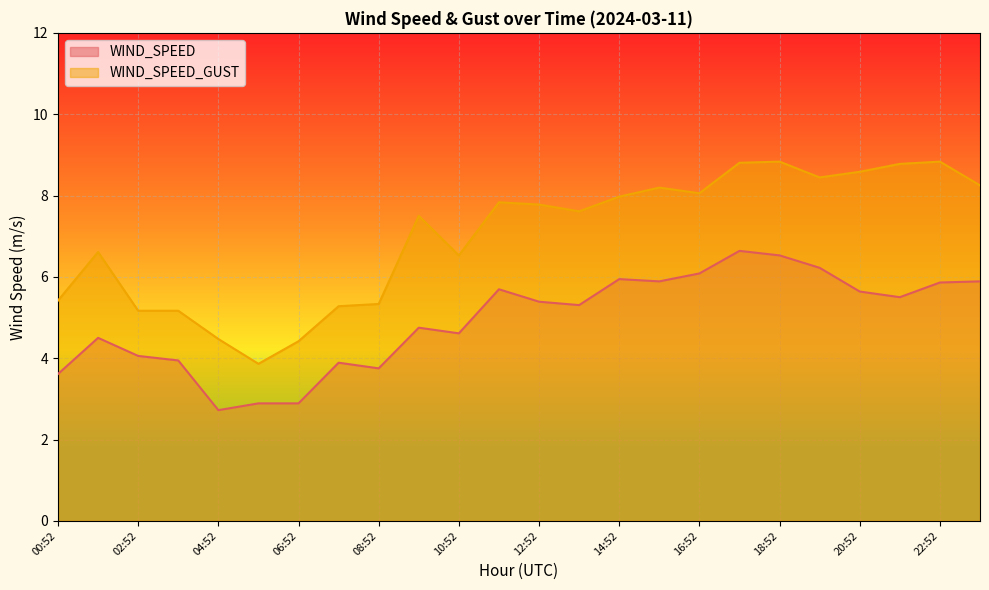

At which label is WIND_SPEED closest to 4?

02:52